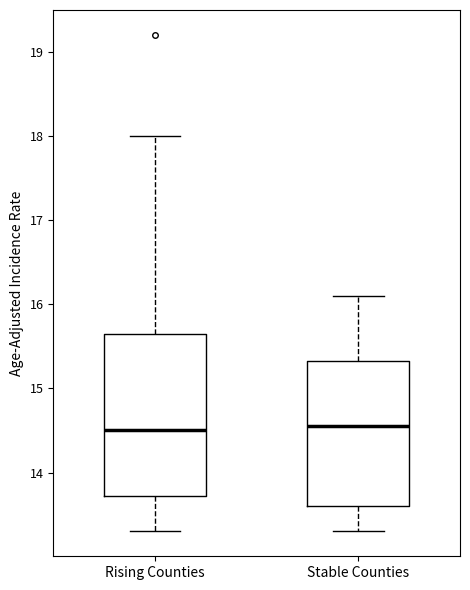

Reading left to right, transcribe this box plot: for each box, give where its median line is, the range the box spans, and where its two whiskers end, as read against the y-axis. The values are not printed on the chart, so give them approximately, as read against the axis.

Rising Counties: median 14.5, box 13.7 to 15.7, whiskers 13.3 to 18.0
Stable Counties: median 14.6, box 13.6 to 15.3, whiskers 13.3 to 16.1